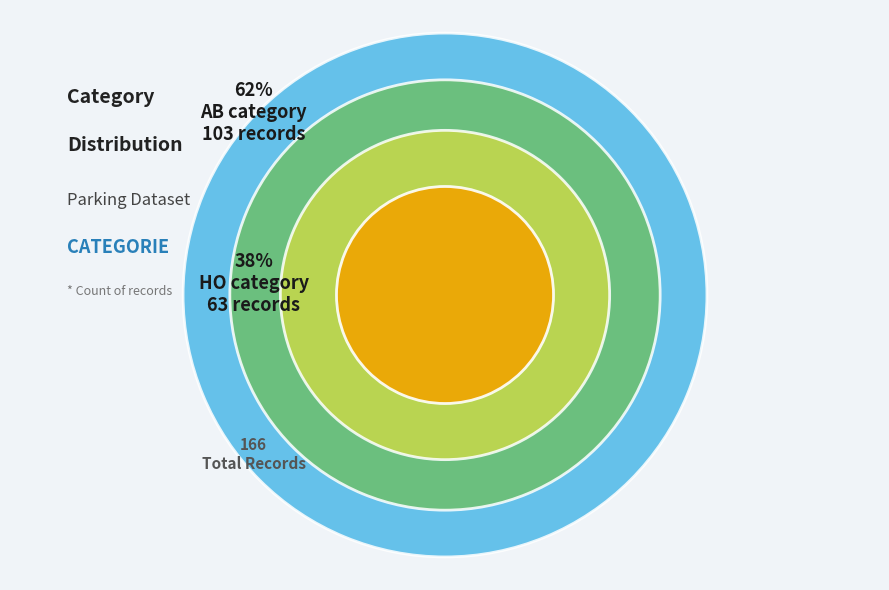

How many segments does this pie chart have?

2